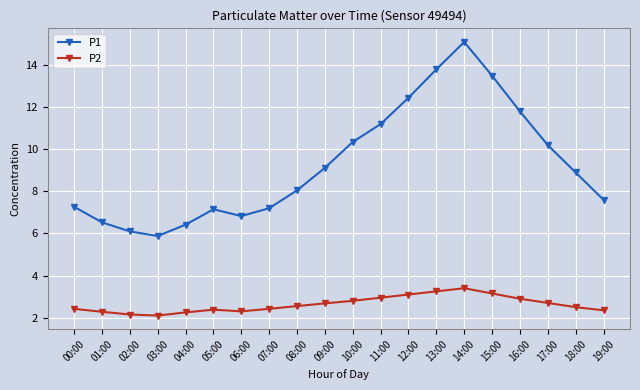

At 19:00, list the series in order from smallest to largest.

P2, P1